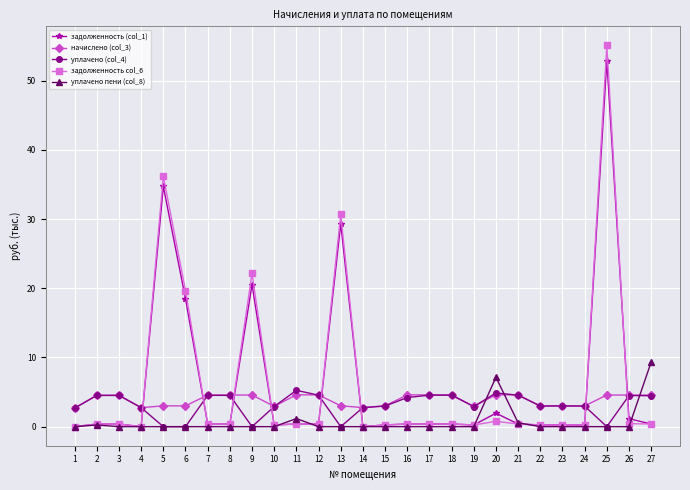

Is it true that уплачено пени (col_8) equals 6.1 at 23?

False